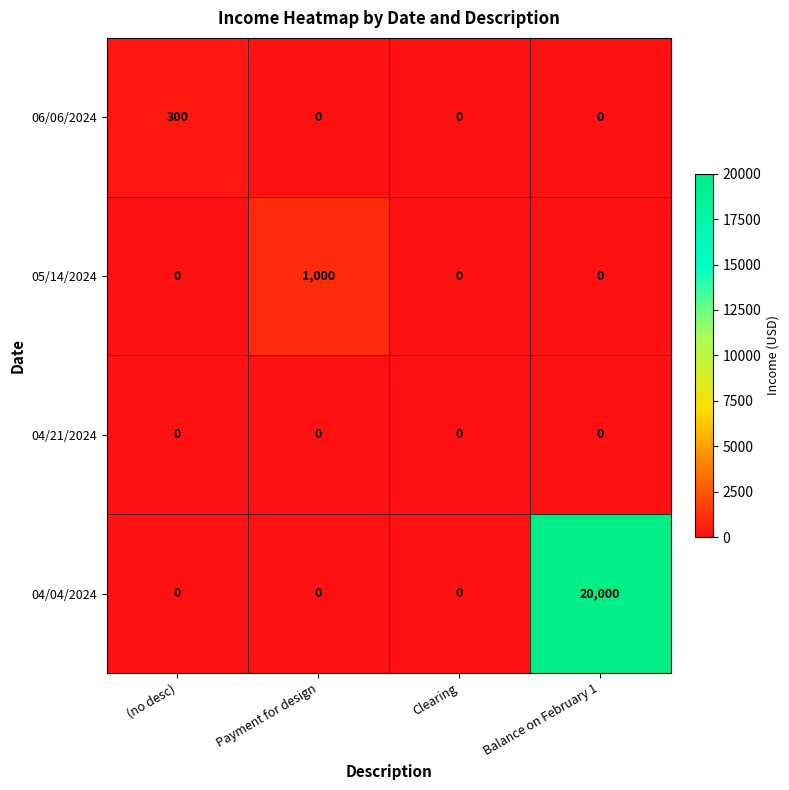

What is the spread (max minus min) of values at Payment for design?

1000